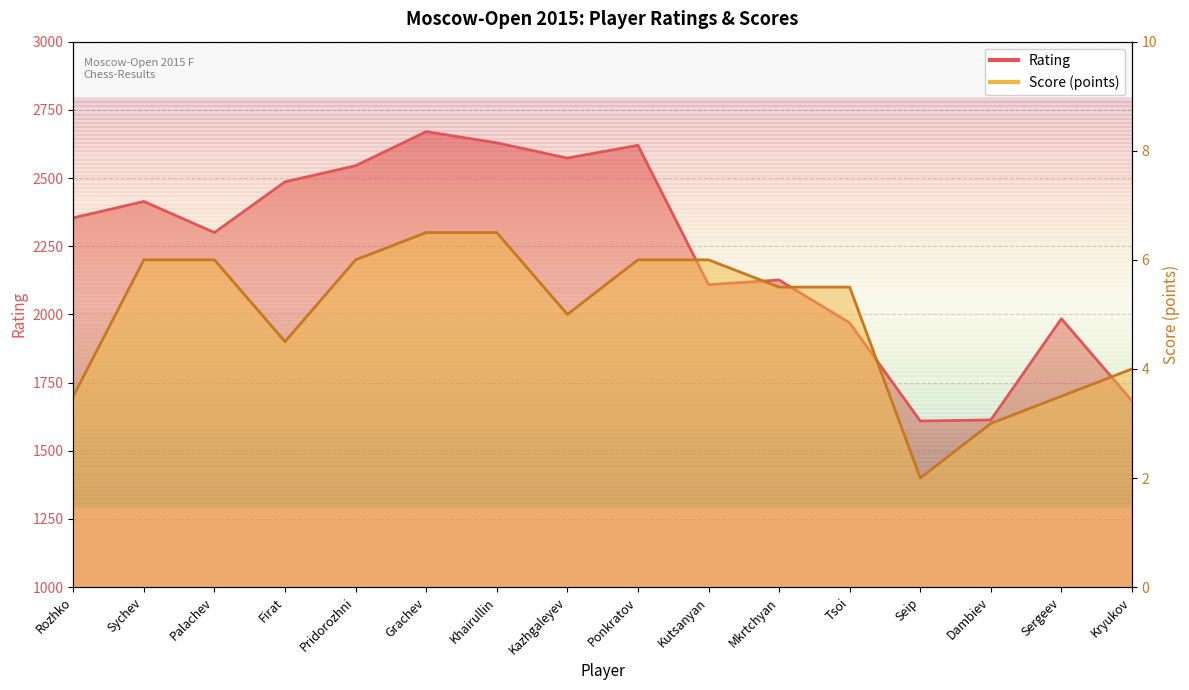

What is the sum of all Score values?

79.5